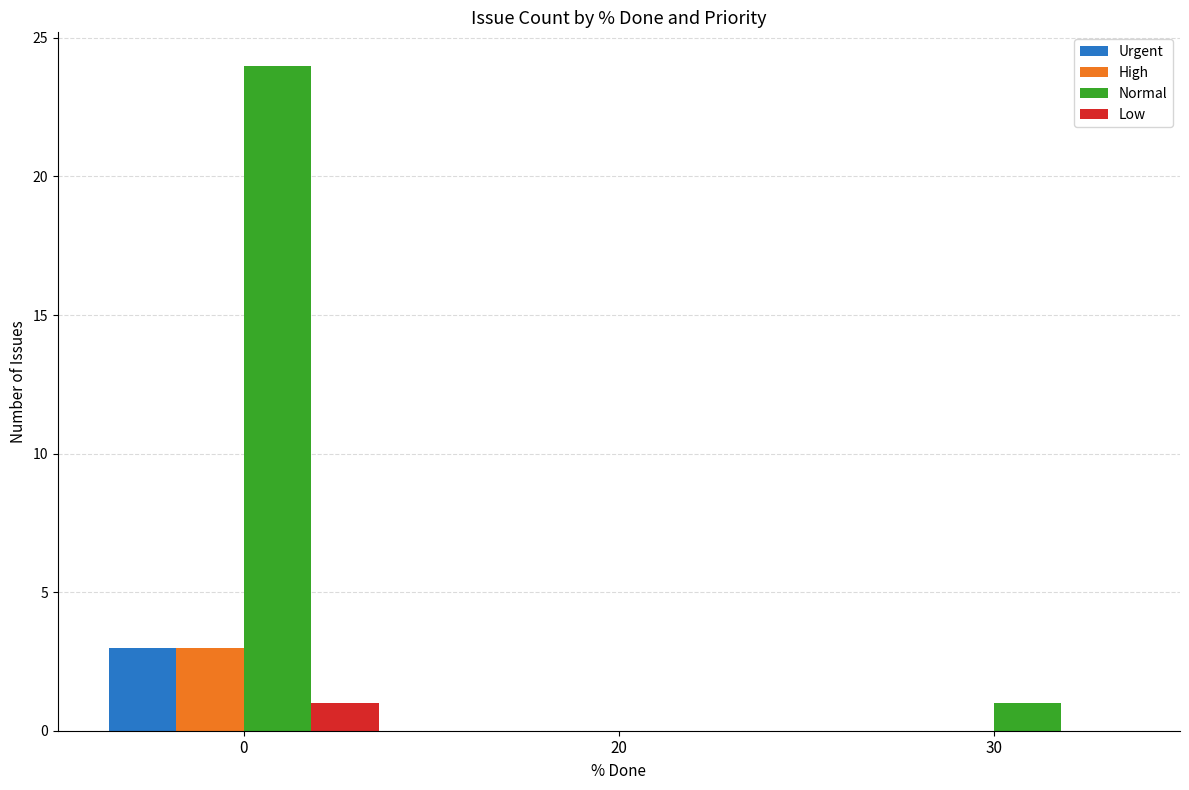

What is the greatest value displayed?

24